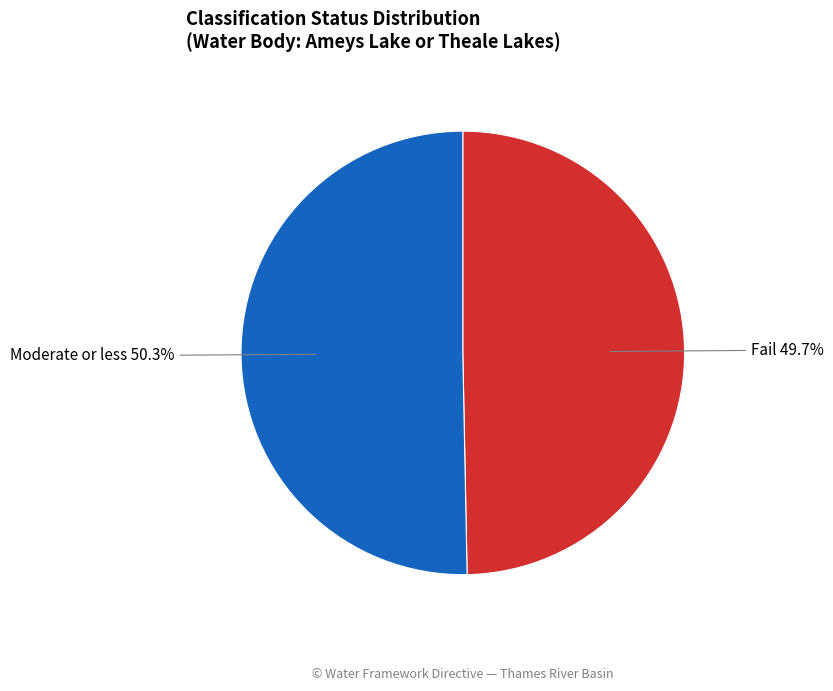

Is it true that Moderate or less is 55% of the pie?

False